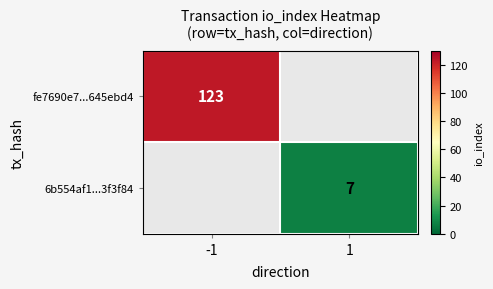

Is it true that fe7690e7...645ebd4 equals 202 at -1?

False